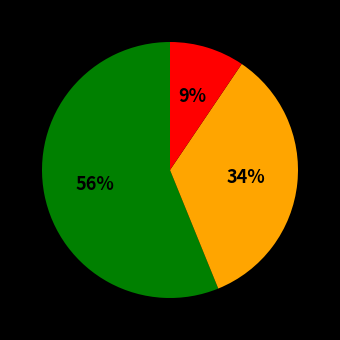

To the nearest percent, what is the average slice percentage?

33%